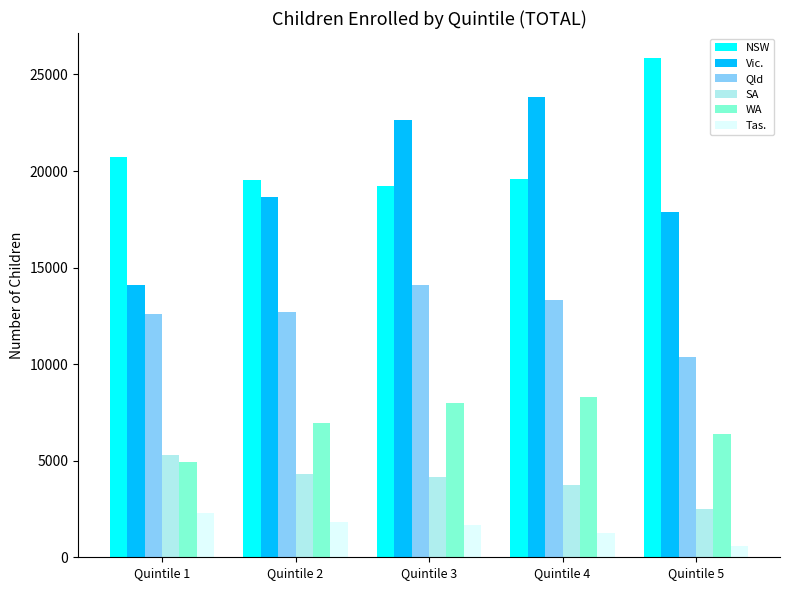

Rank the series by their maximum value, from highest to lowest.

NSW, Vic., Qld, WA, SA, Tas.